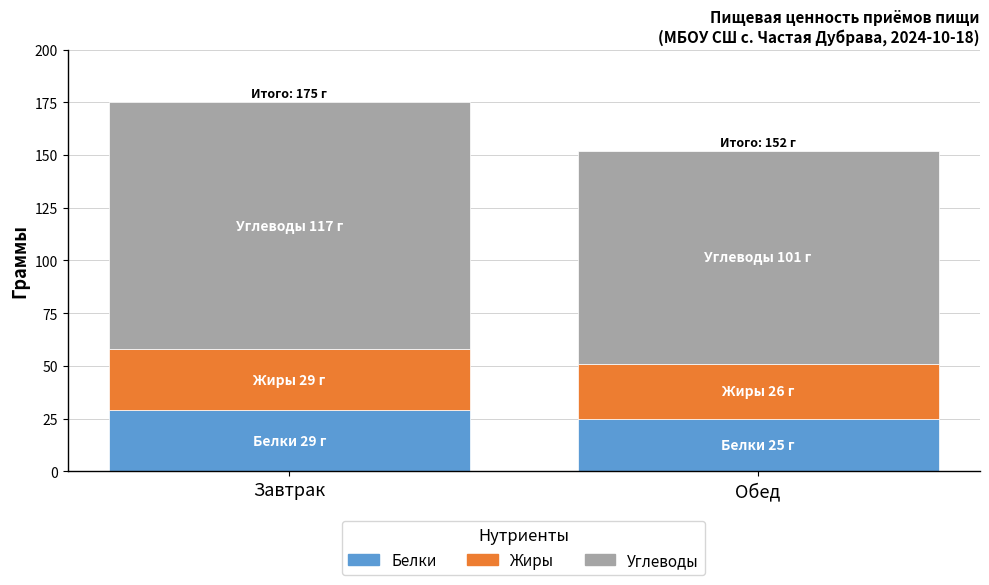

What is the sum of the Белки values at Обед and Завтрак?

54